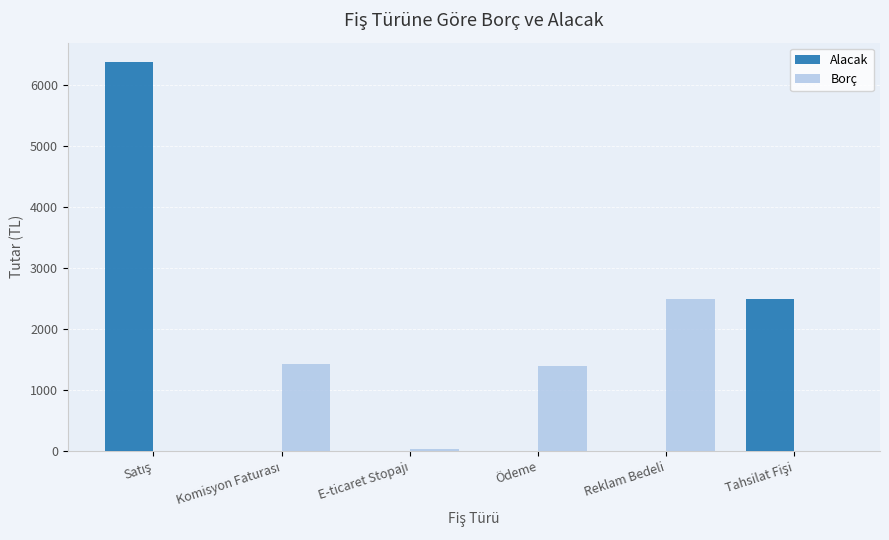

What is the sum of all Alacak values?

8885.0